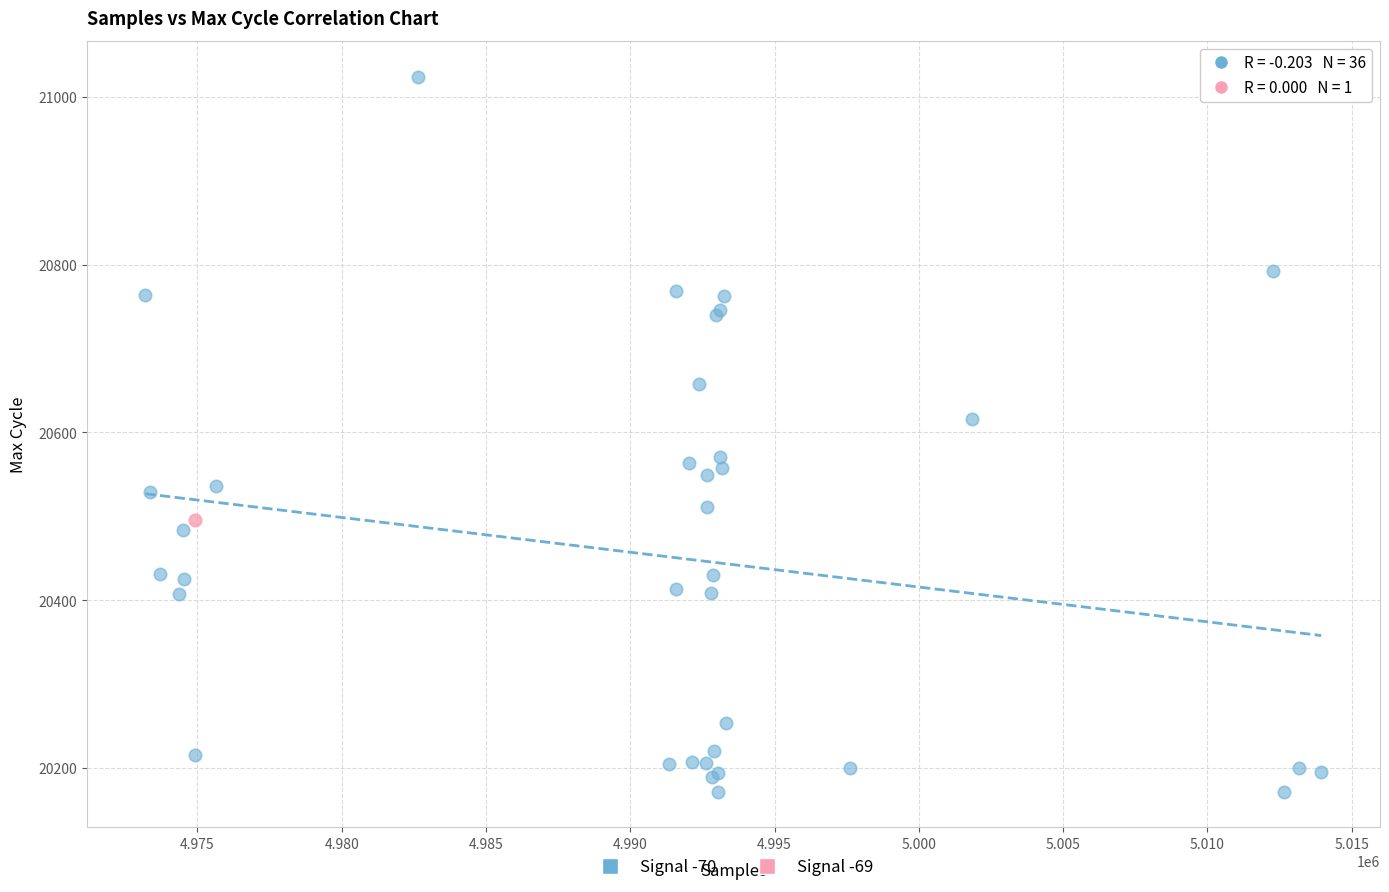

What are all the series names shown in the legend?

Signal -70, Signal -69